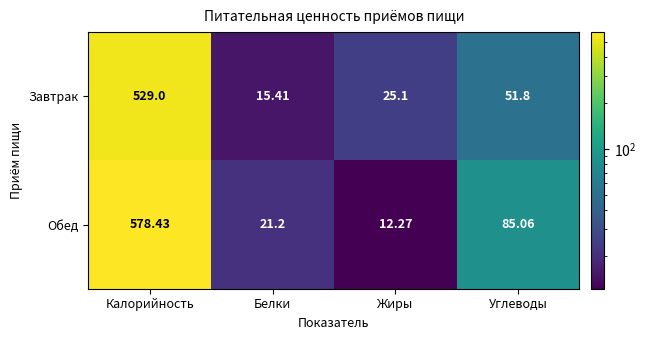

Where is Обед nearest to the value 295?

Углеводы